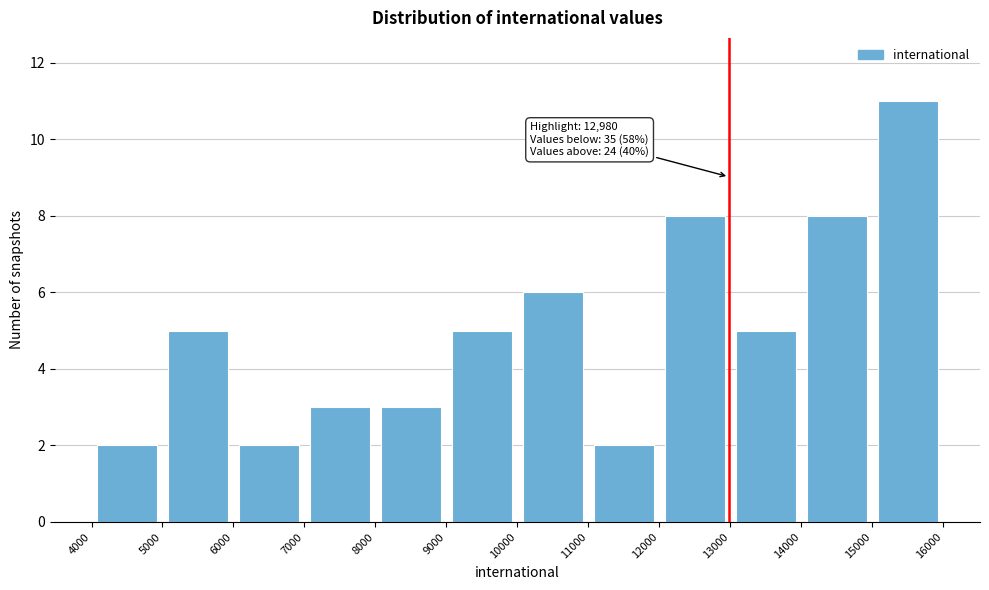

Which range on the x-axis has the tallest bar?

15000 to 16000